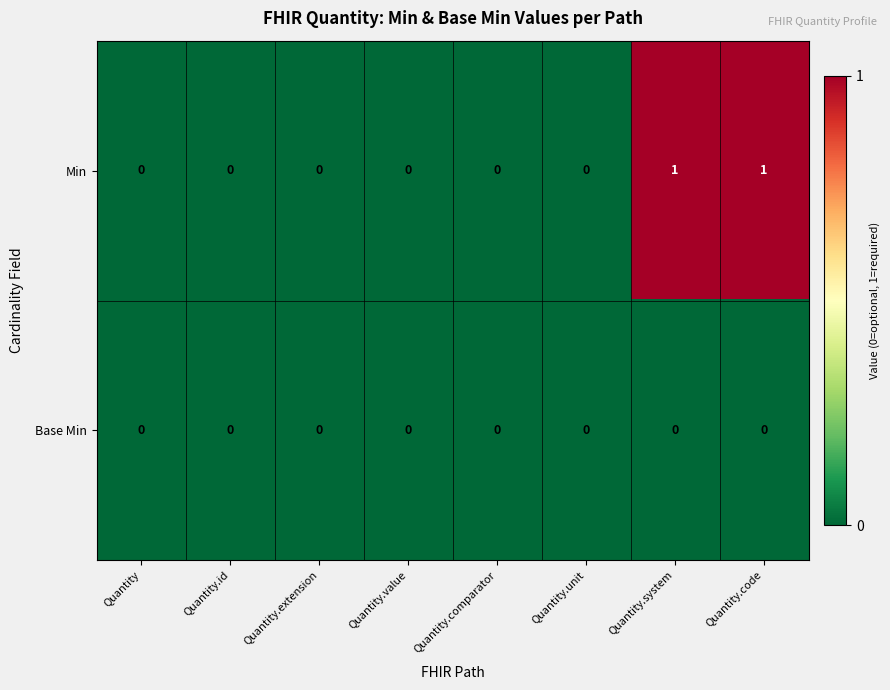

Which series has the largest total across all categories?

Min